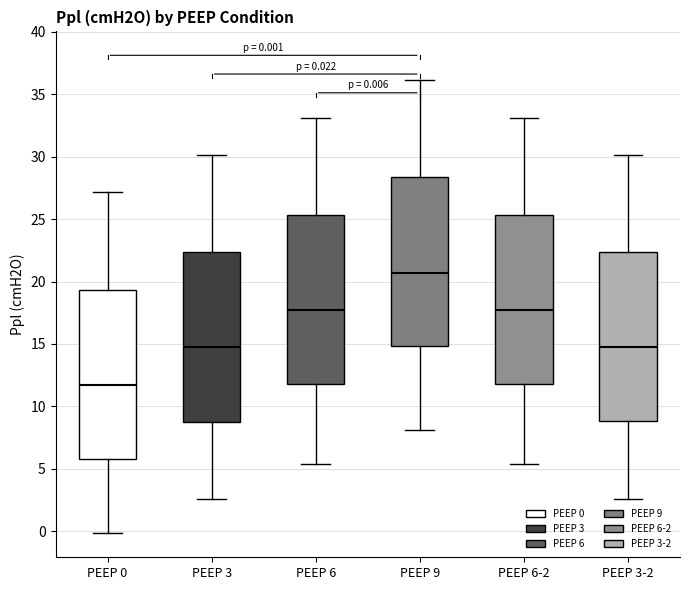

Which box's median line is the lowest?

PEEP 0